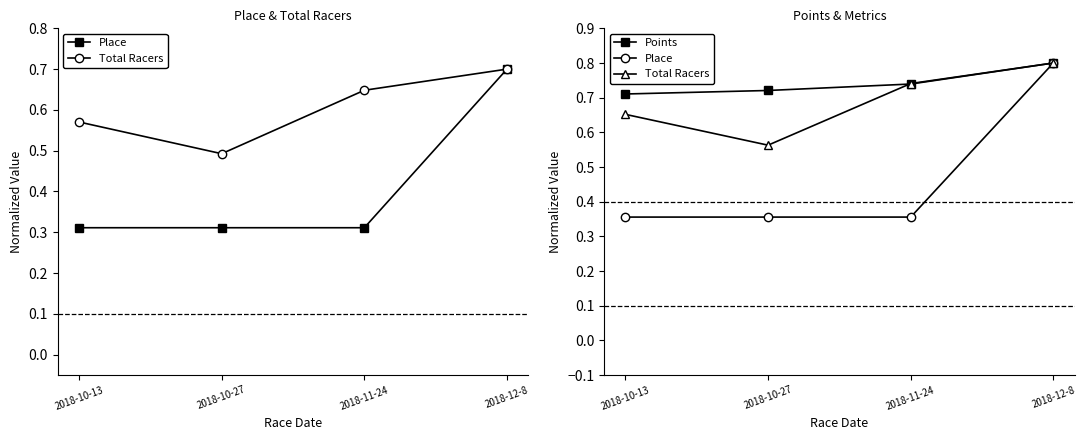

What is the difference between the second highest and minimum values in the Total Racers series?

0.2